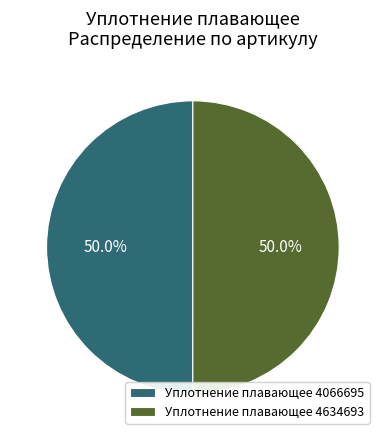

To the nearest percent, what portion does Уплотнение плавающее 4634693 represent?

50%